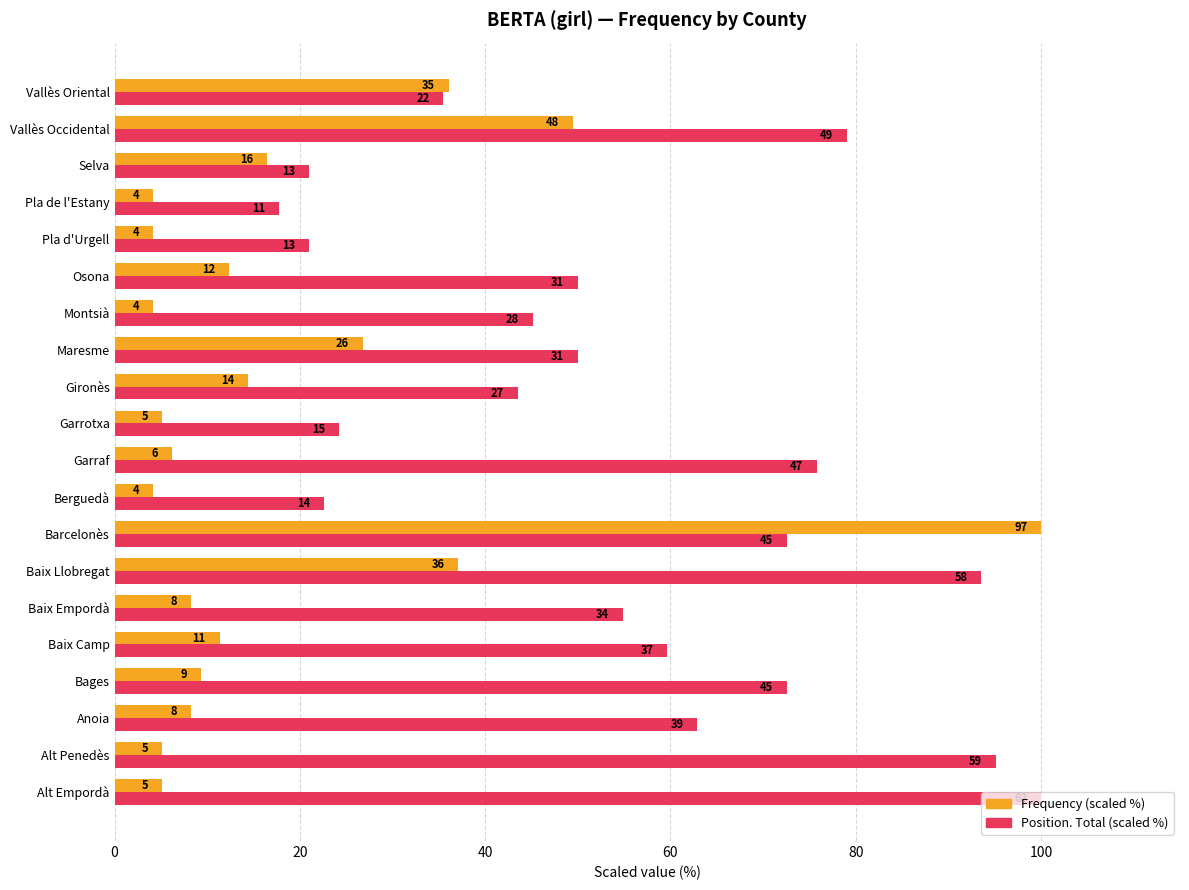

Reading left to right, transcribe all the data shown in this chart.

Frequency (scaled %): 5.2	5.2	8.2	9.3	11.3	8.2	37.1	100.0	4.1	6.2	5.2	14.4	26.8	4.1	12.4	4.1	4.1	16.5	49.5	36.1
Position Total (scaled %): 100.0	95.2	62.9	72.6	59.7	54.8	93.5	72.6	22.6	75.8	24.2	43.5	50.0	45.2	50.0	21.0	17.7	21.0	79.0	35.5